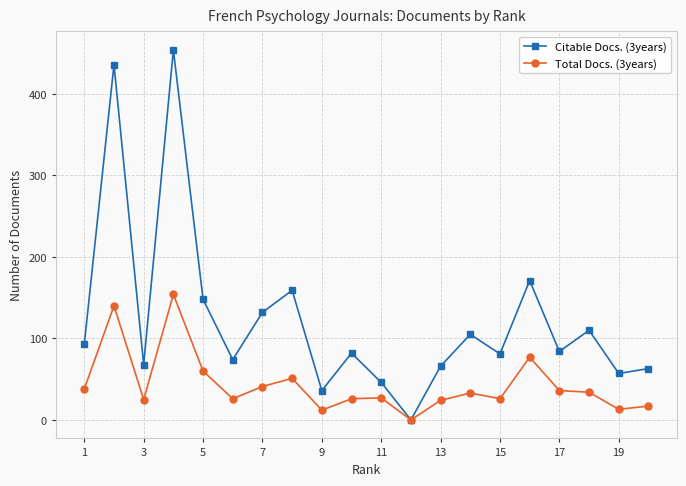

True or false: Total Docs. (3years) has more than 0 interior local peaks.

True